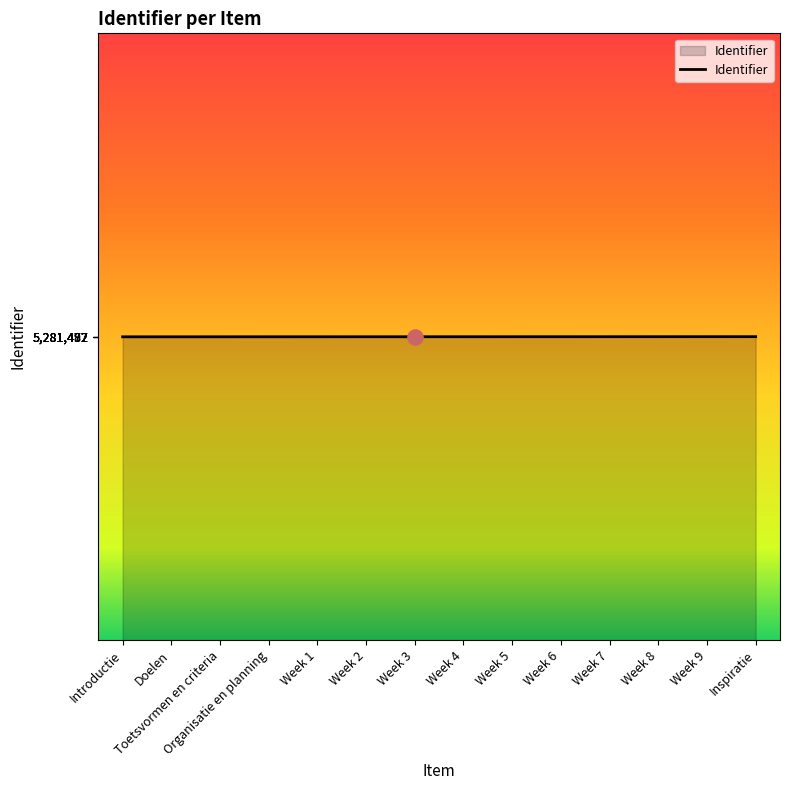

Approximately how many times larger is the value at Week 2 compared to Week 3?

1.0